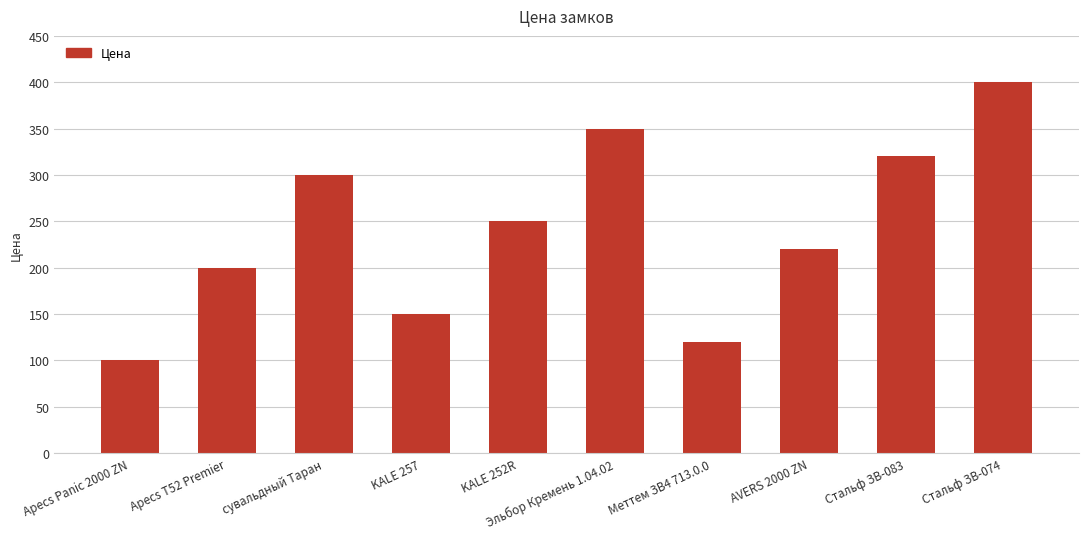

What position from the right is Меттем ЗВ4 713.0.0?

4